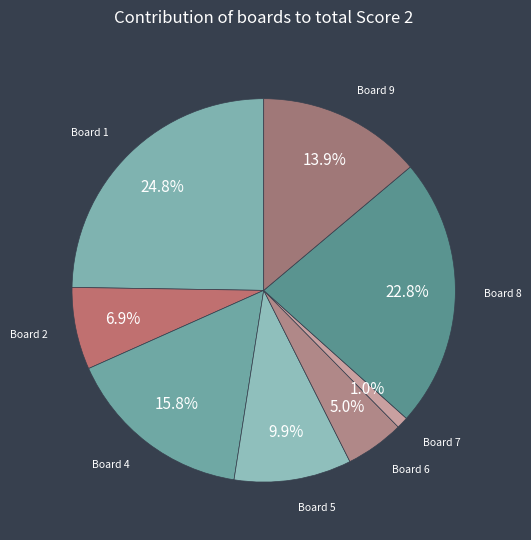

Which has a higher value, Board 9 or Board 1?

Board 1